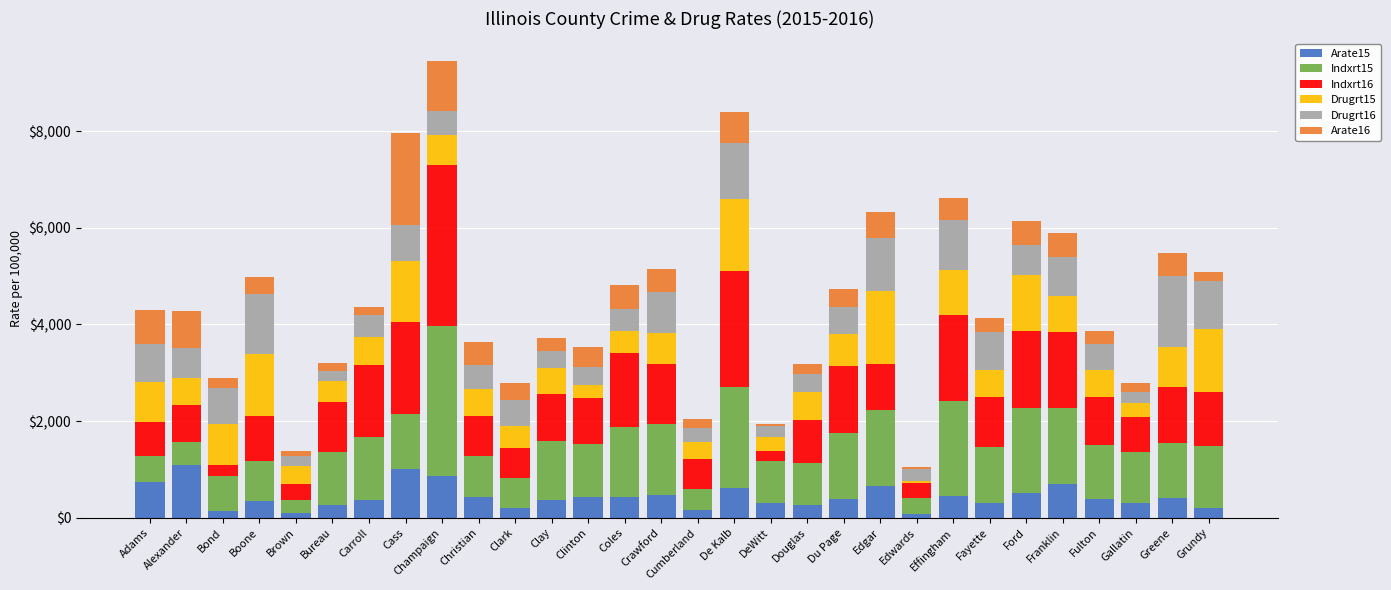

Is it true that Arate15 equals 392.6 at Fulton?

True